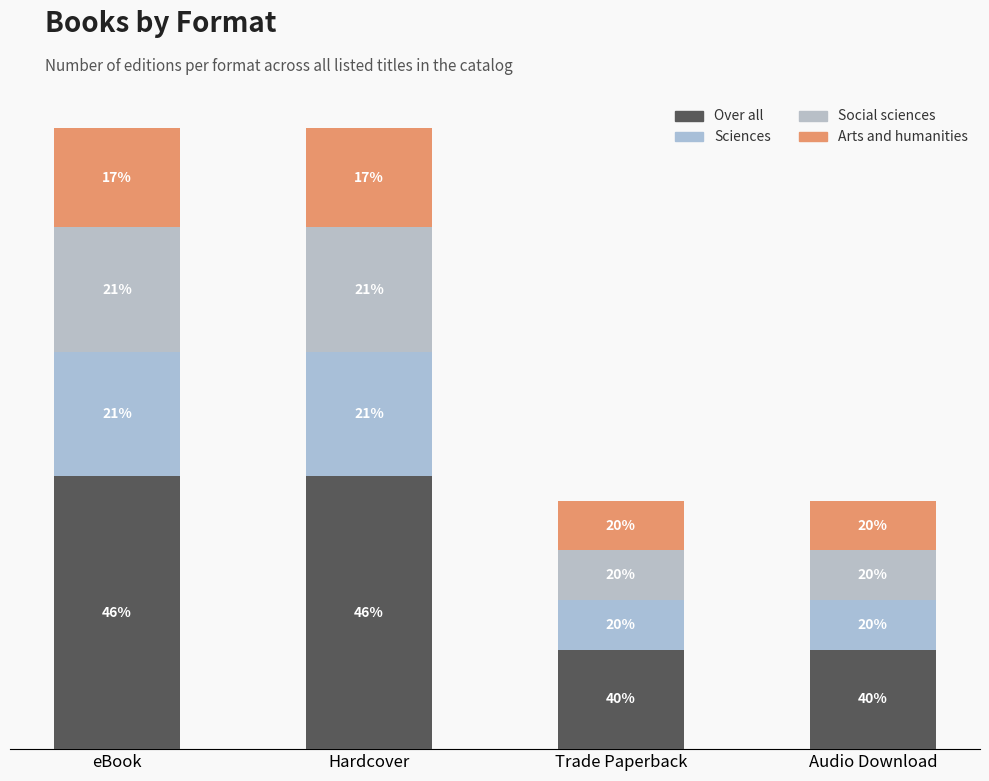

At which label is Social sciences closest to 3?

Trade Paperback